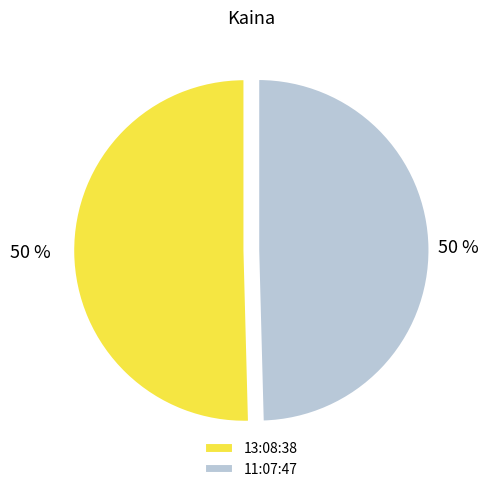

Is it true that 13:08:38 is 50% of the pie?

True